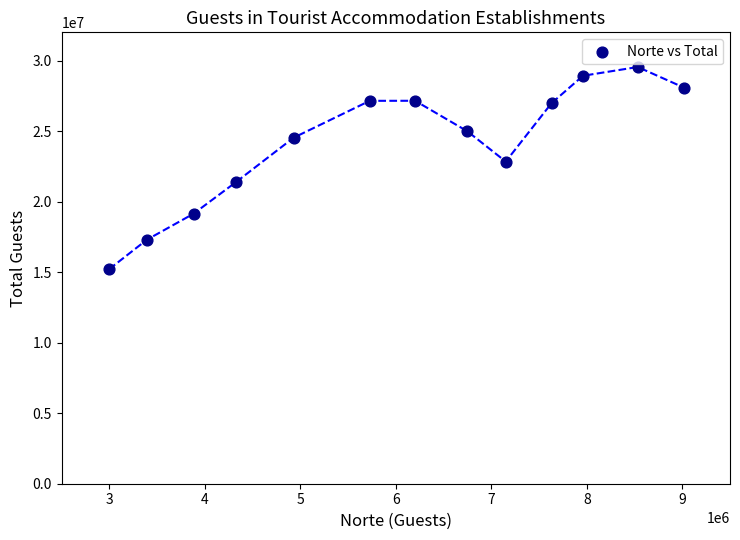

What Y value in the scatter plot is closest to 22373690?

22837498